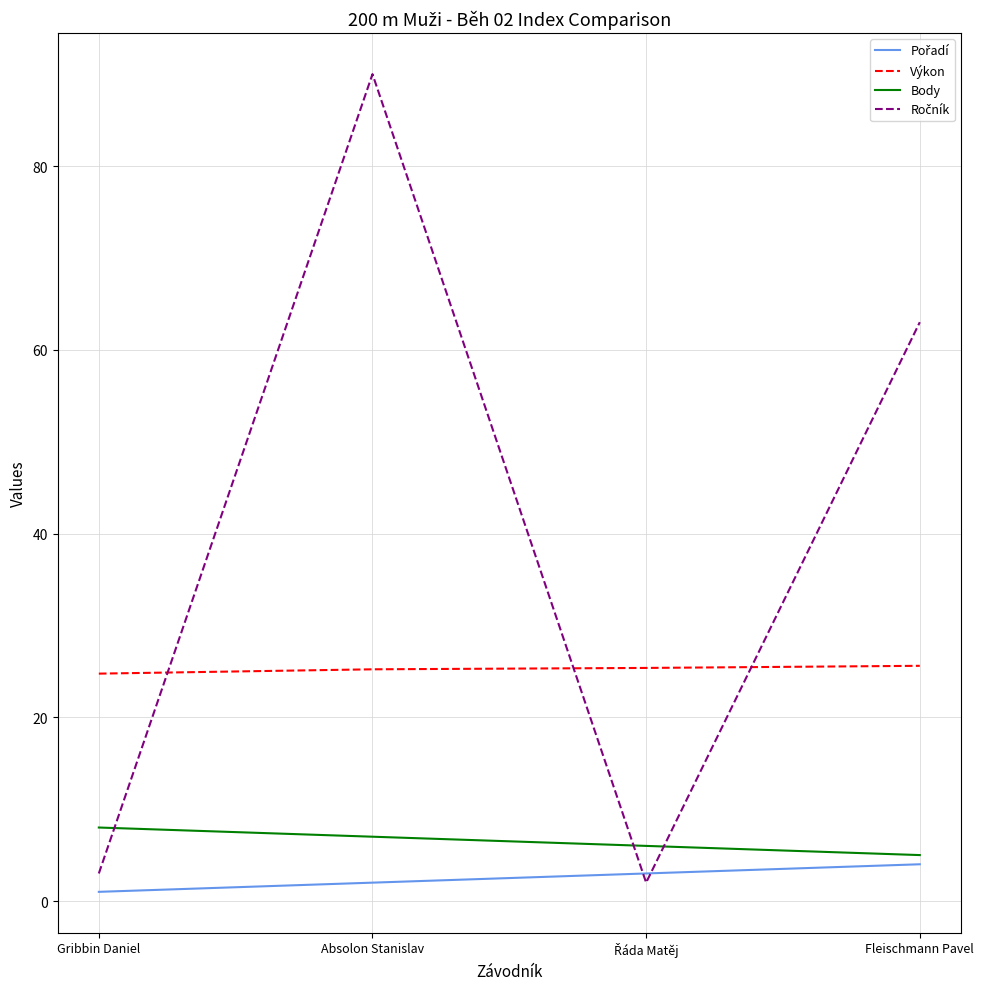

Is this an area chart (filled region under the line)?

No